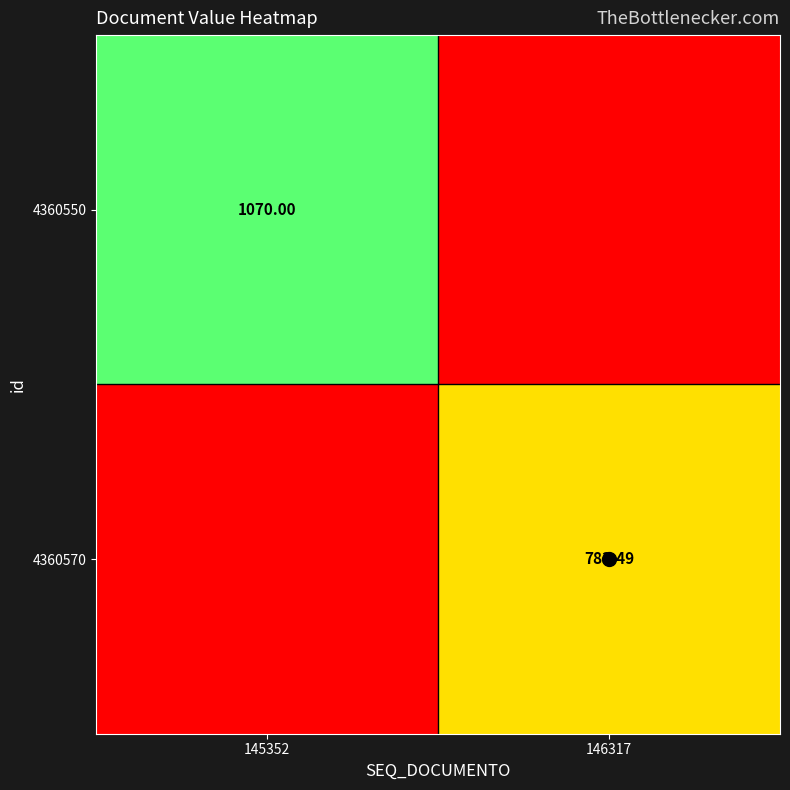

Which series has the largest range (max minus min)?

4360550